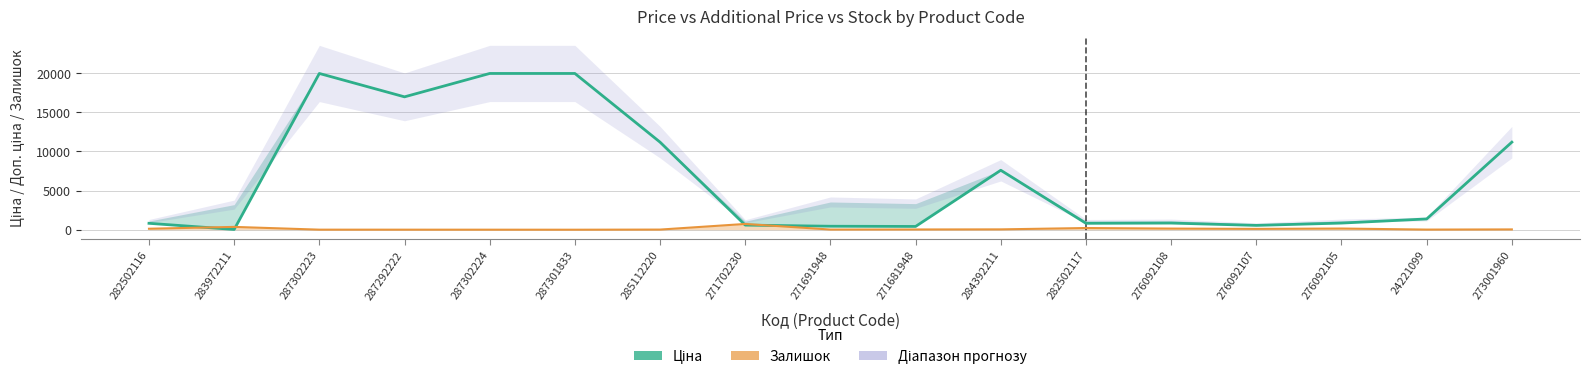

Where is the first local minimum for Залишок?

287301833